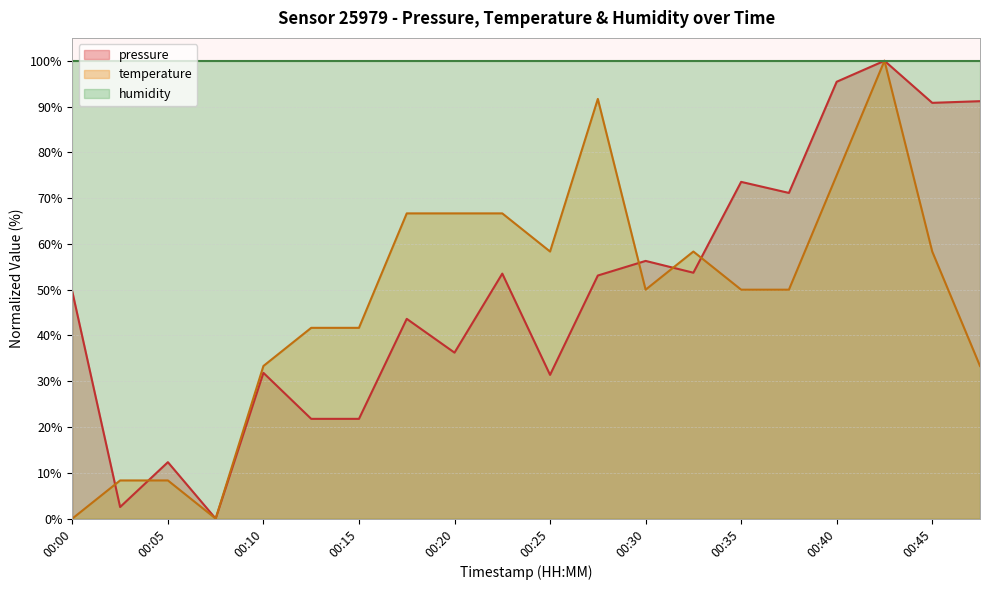

What are all the series names shown in the legend?

pressure, temperature, humidity